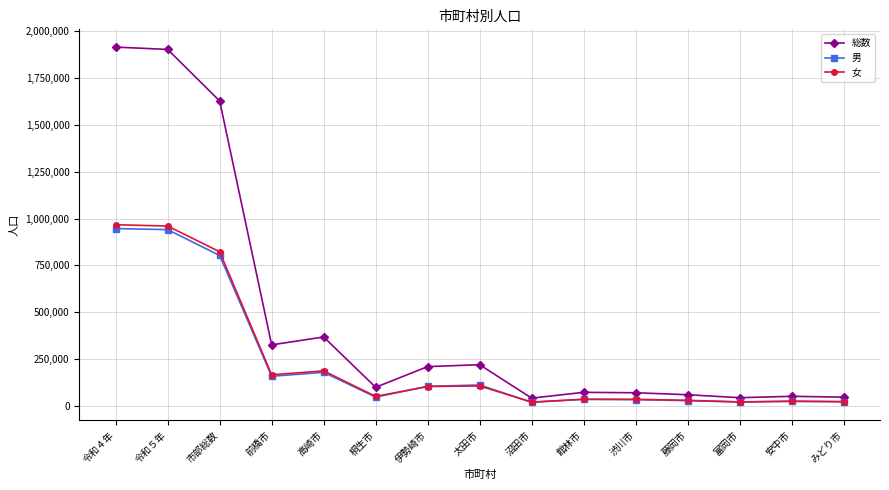

True or false: 女 has more than 0 interior local peaks.

True